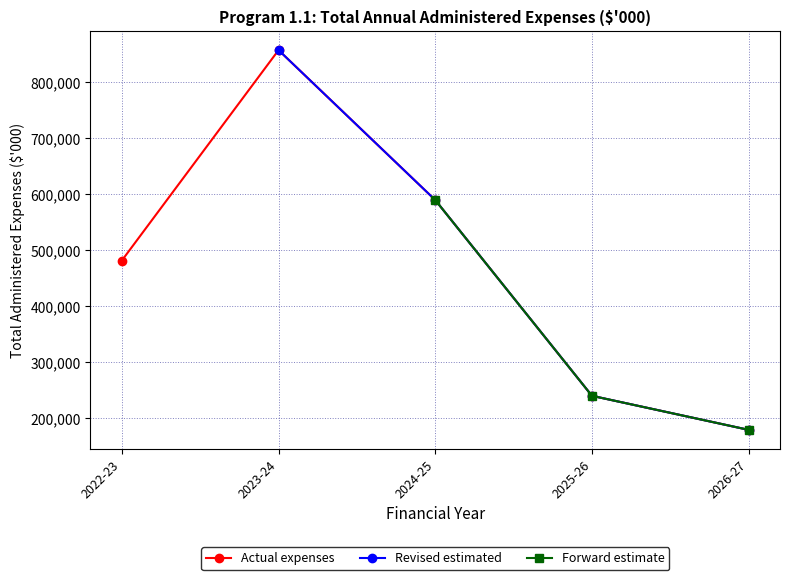

Is it true that Revised estimated equals 1292960.3 at 2023-24?

False